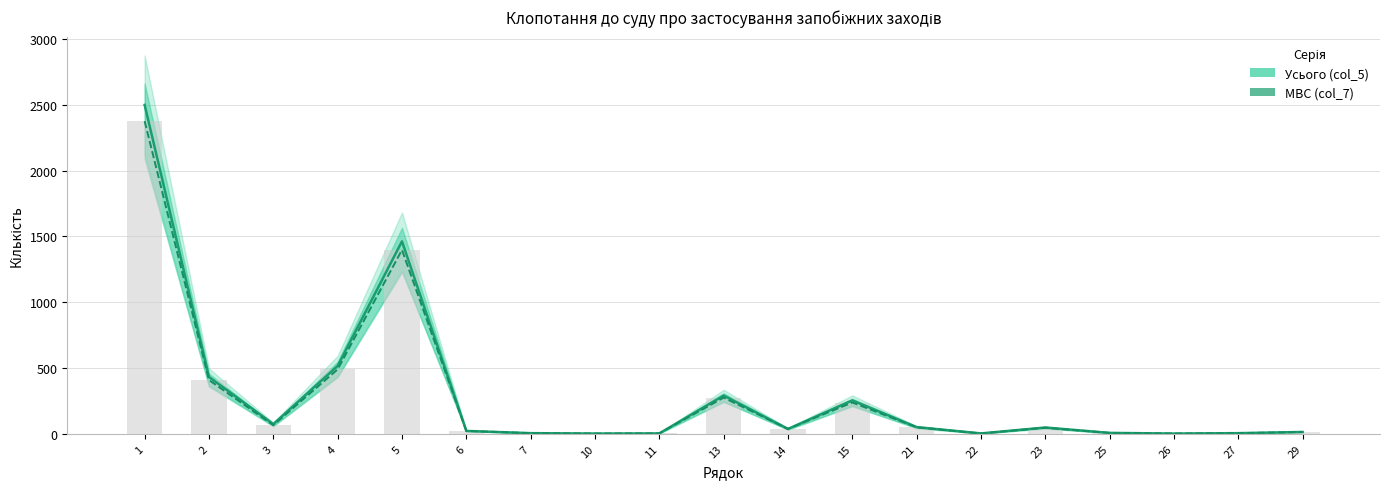

Rank the series at 22 from lowest to highest value.

Усього (col_5), МВС (col_7)